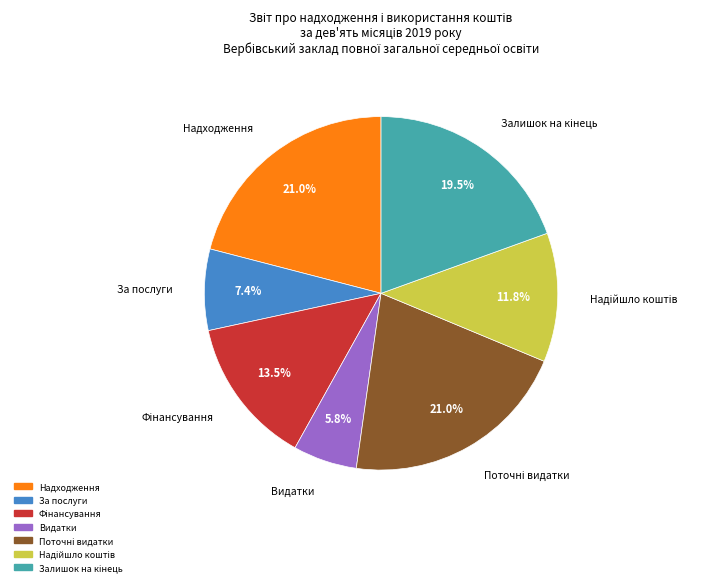

Is there a majority slice in this chart?

No